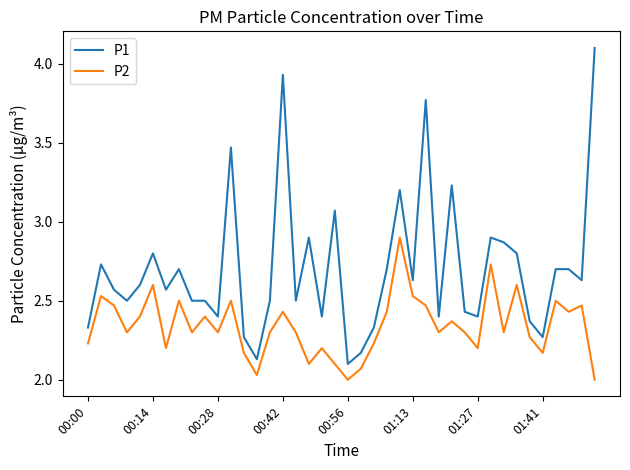

True or false: P2 and P1 cross at least once.

False